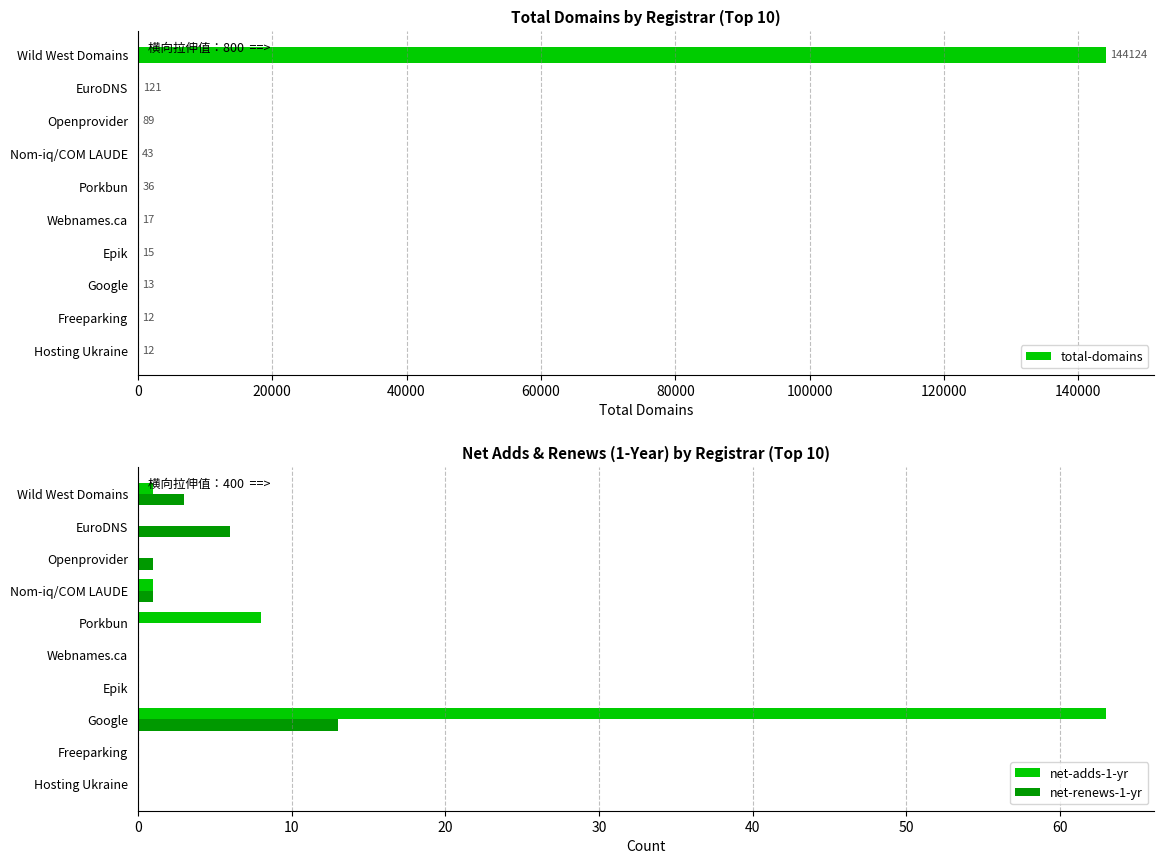

What is the sum of all net-adds-1-yr values?

73